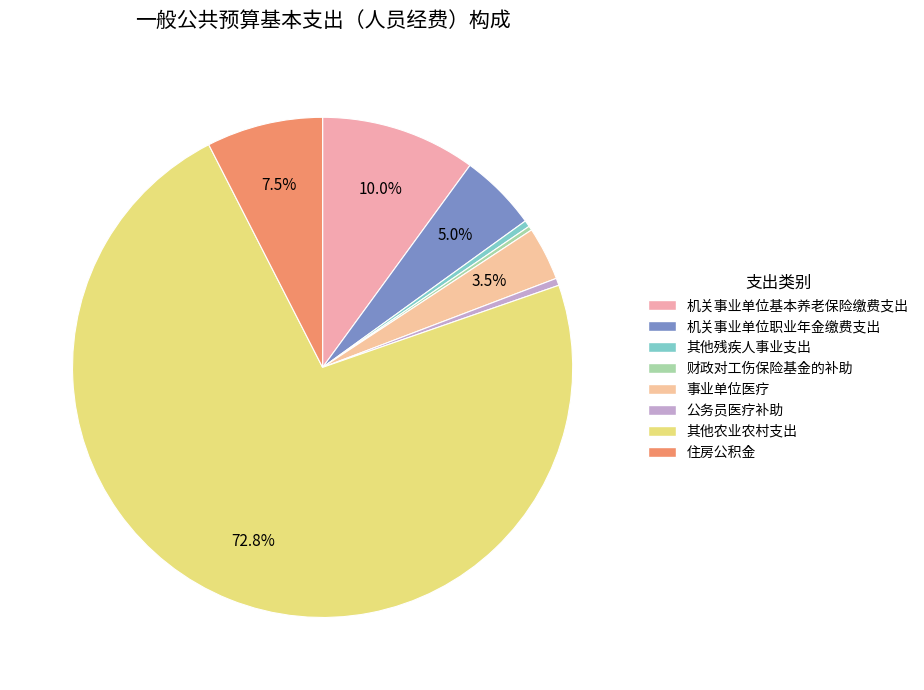

What percentage is NOT represented by 住房公积金?

92.5%